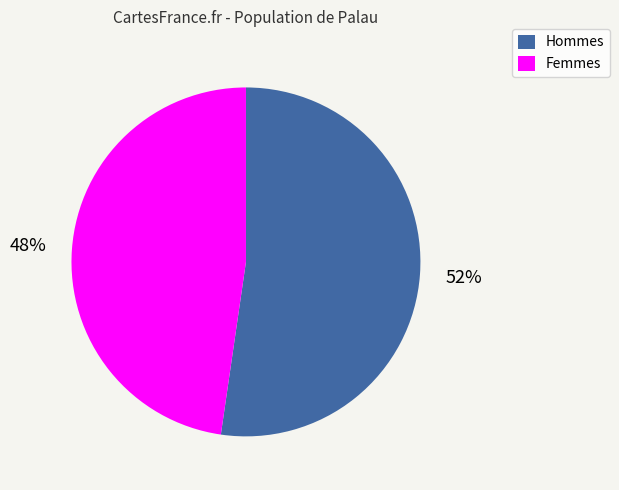

How many slices are in this pie chart?

2